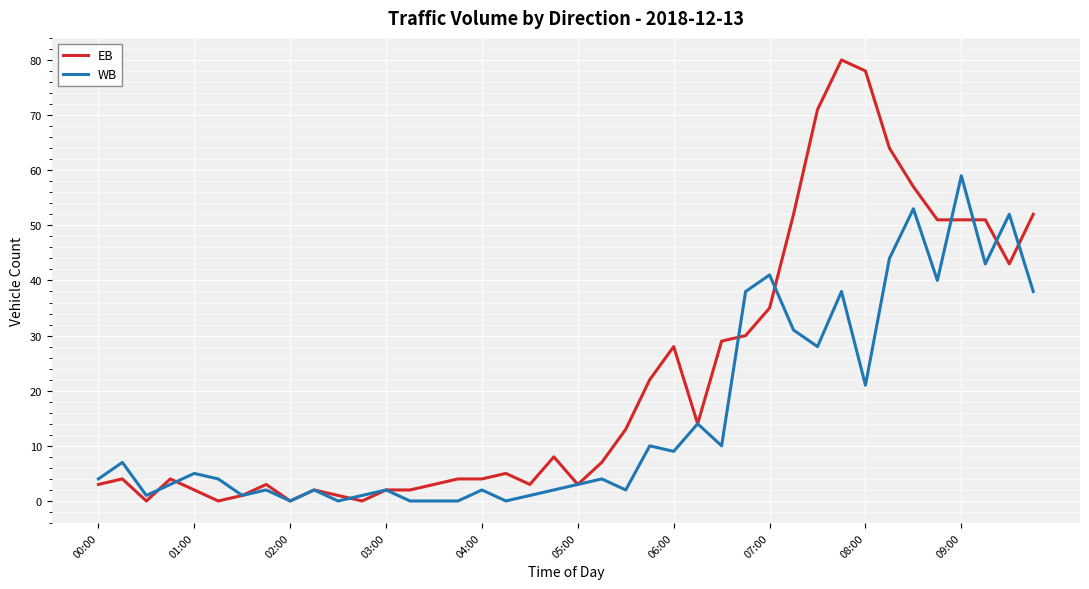

Which series has the widest spread of values?

EB